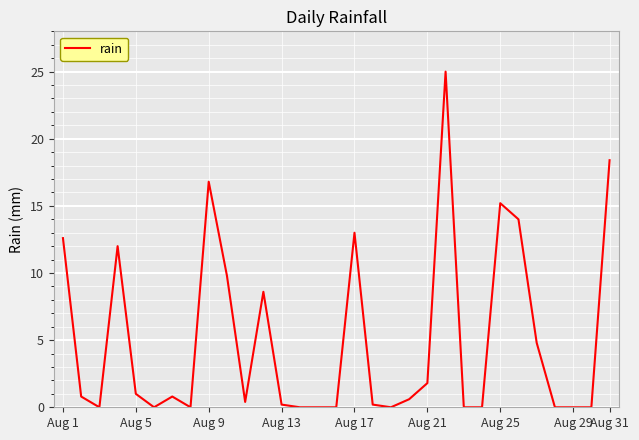

What is the difference between the maximum and minimum values?

25.0